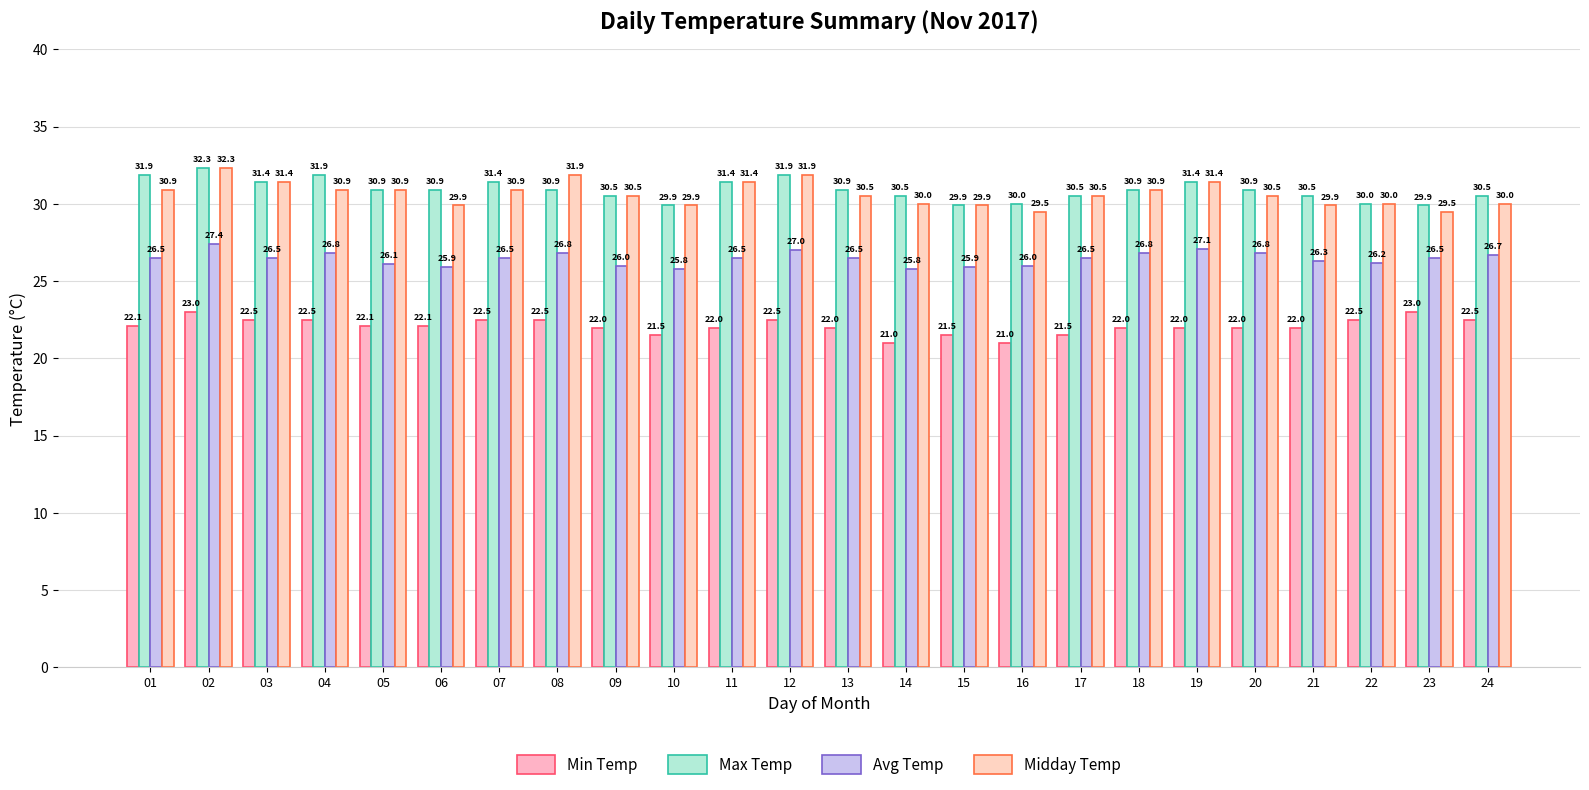

What is the value of the Min Temp bar at the 13th from the left?

22.0